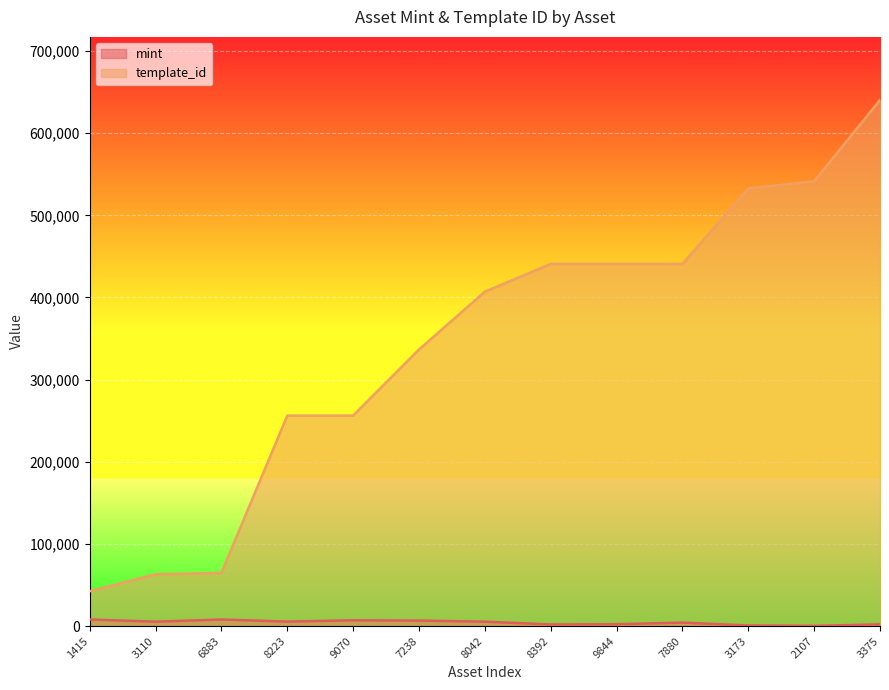

What is the difference between the maximum and minimum values in the template_id series?

598003